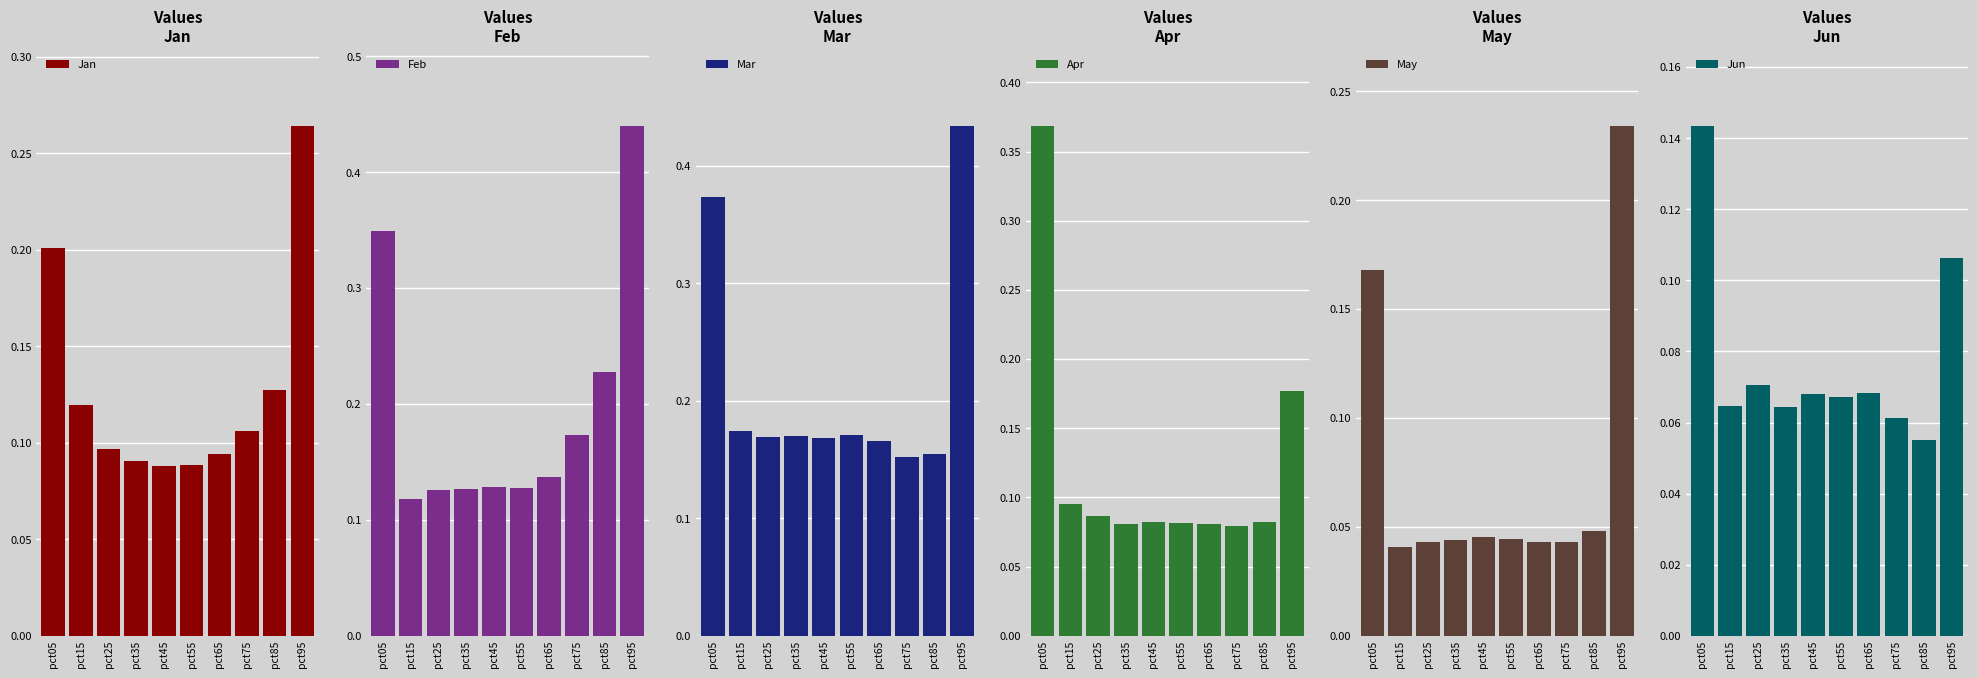

Which has a higher value, pct15 or pct55?

pct15